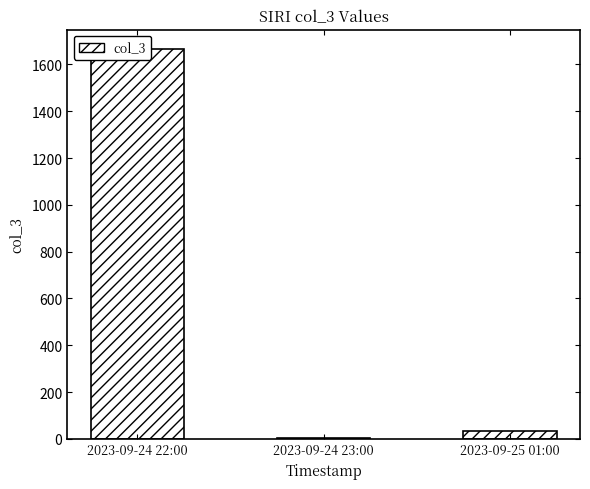

True or false: the data shows 62 at 2023-09-25 01:00.

False